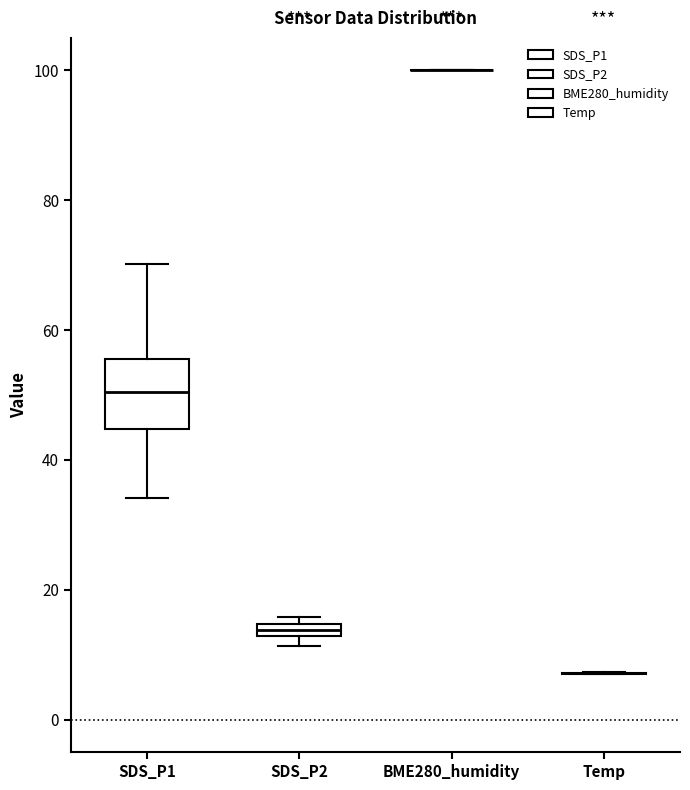

Which box is the tallest, from its lower edge to its upper edge?

SDS_P1